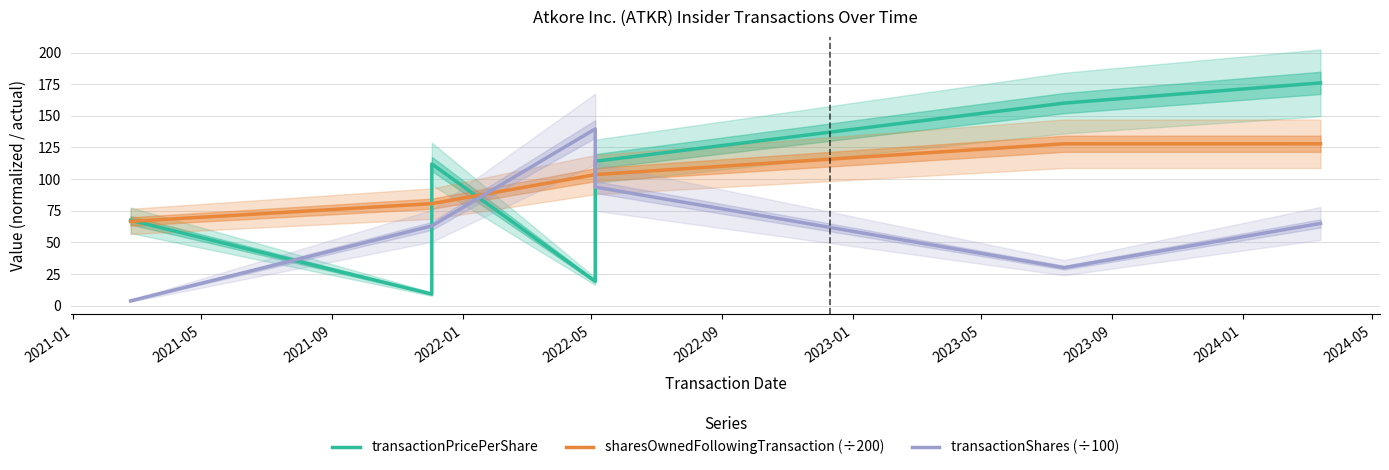

True or false: transactionPricePerShare and sharesOwnedFollowingTransaction (÷200) cross at least once.

True